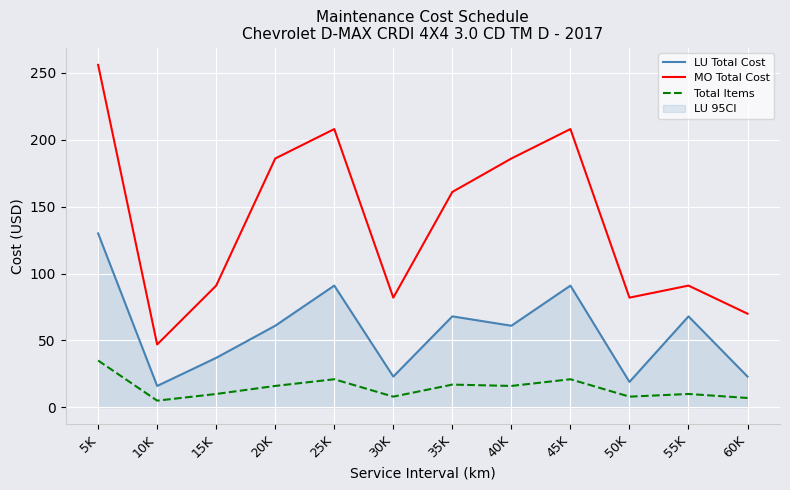

What is the label of the 10th point from the right?

15K